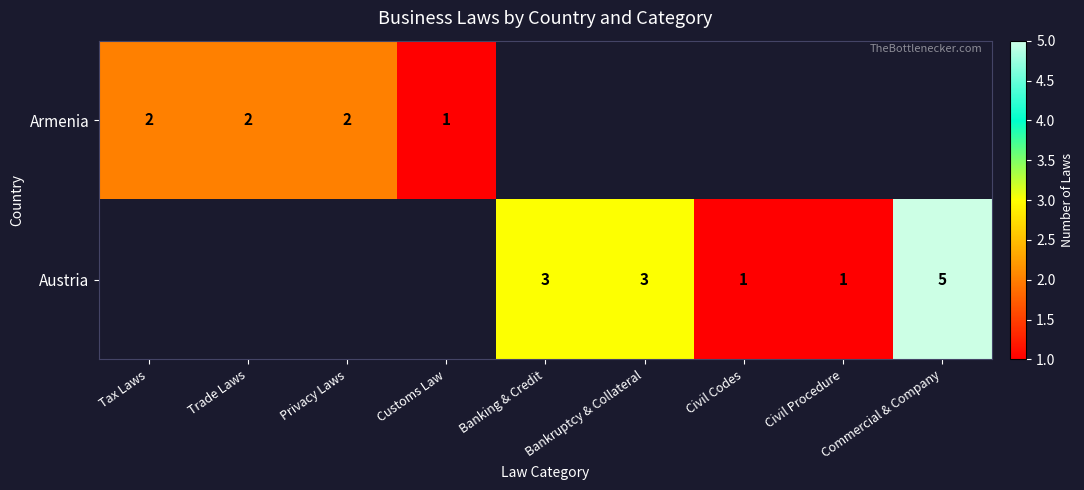

The value of Austria at Bankruptcy & Collateral is 4. True or false?

False